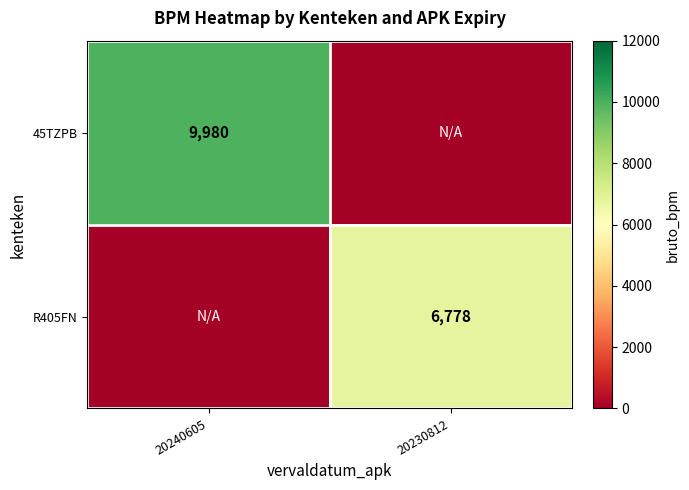

Which has a higher value, 20230812 or 20240605?

20240605